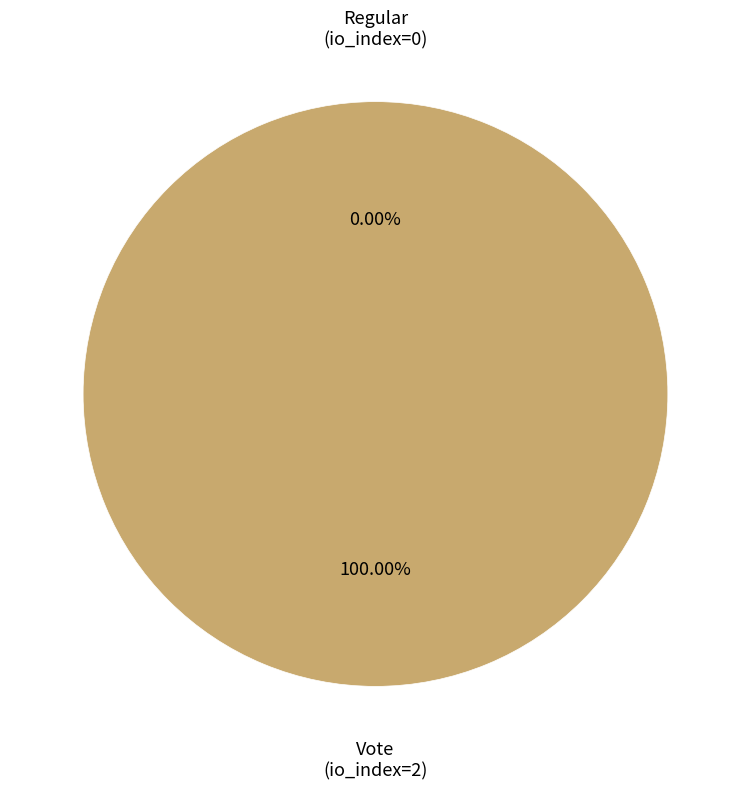

Which has a higher value, Regular or Vote?

Vote